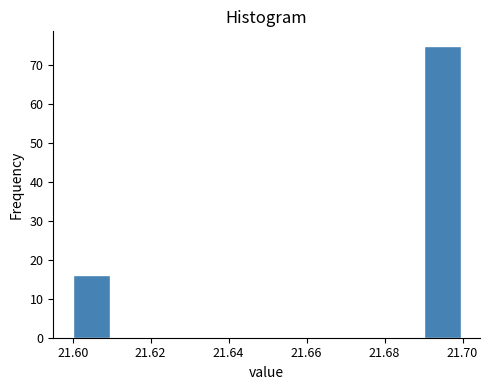

Over which range of the x-axis is the bar tallest?

21.69 to 21.70